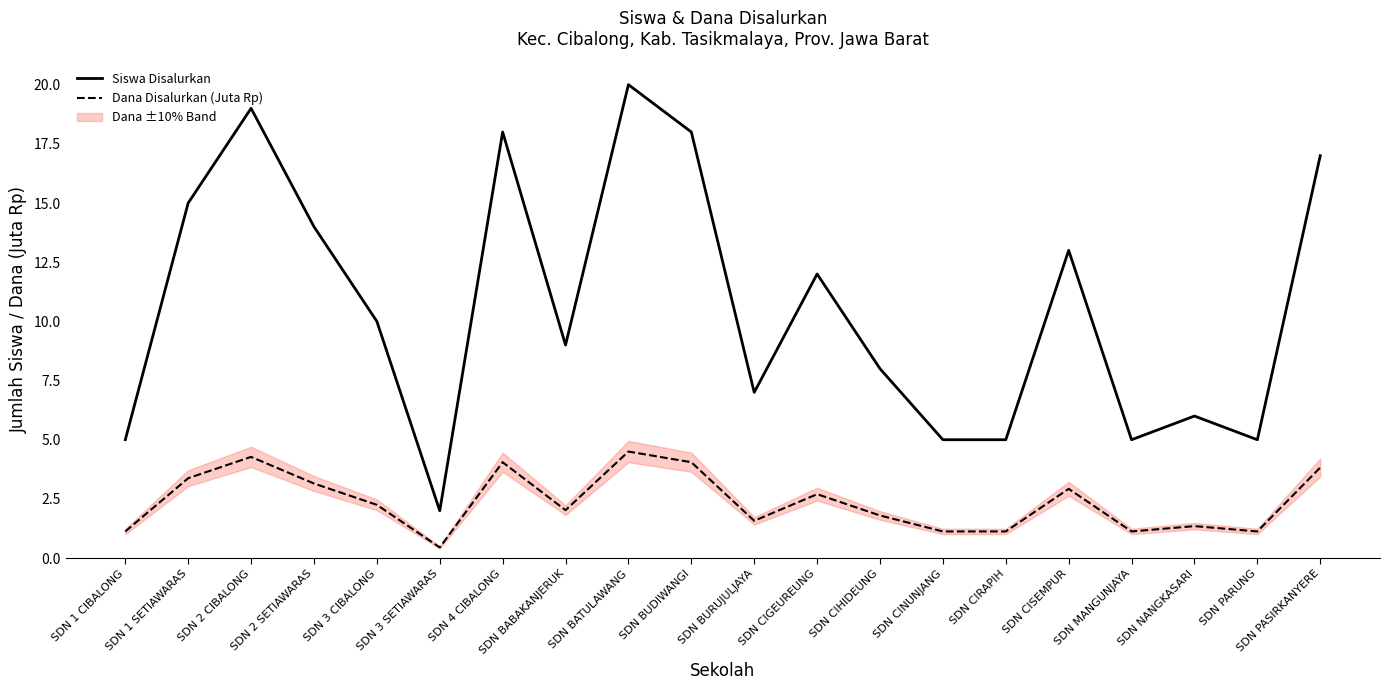

Which series has the widest spread of values?

Siswa Disalurkan